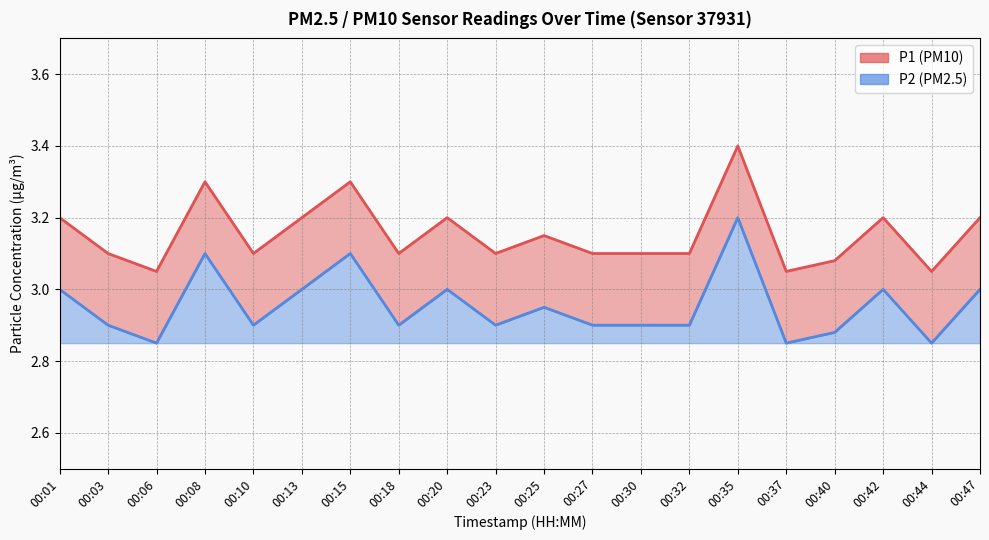

Is it true that P2 equals 1.2 at 00:47?

False